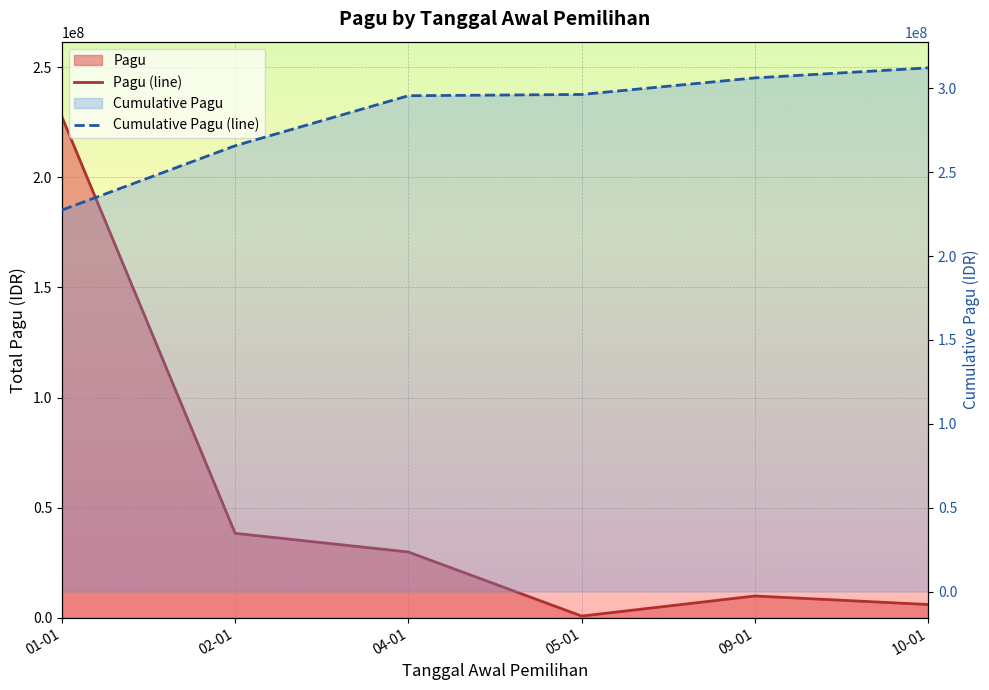

Reading left to right, list all the values displayed in this chart.

Pagu (line): 01-01=227459900	02-01=38334900	04-01=29839500	05-01=750000	09-01=9866460	10-01=6000000
Cumulative Pagu (line): 01-01=227459900	02-01=265794800	04-01=295634300	05-01=296384300	09-01=306250760	10-01=312250760